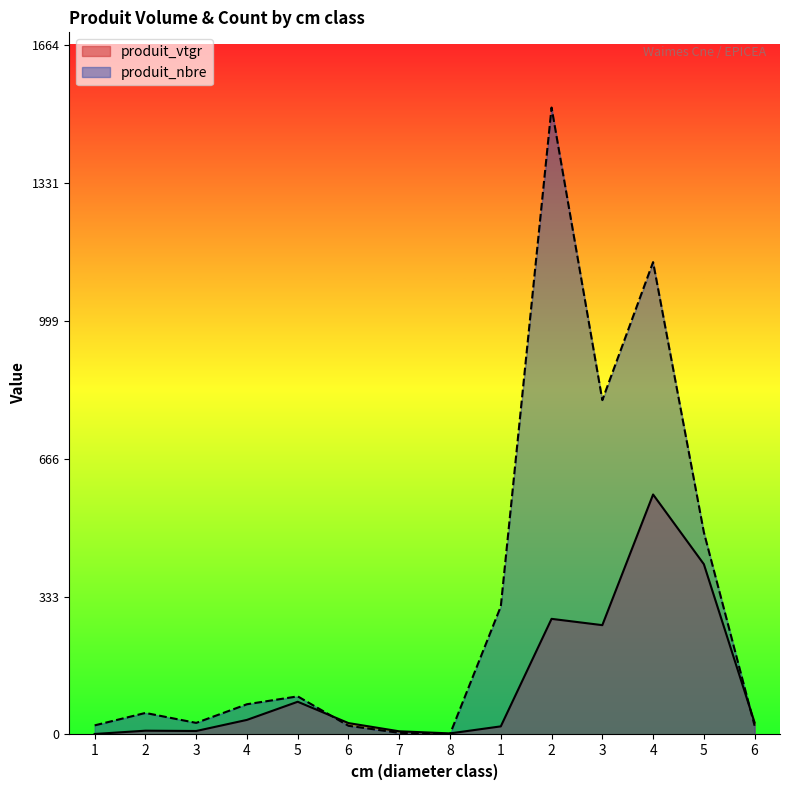

Where do produit_nbre and produit_vtgr first cross each other?

5 and 6